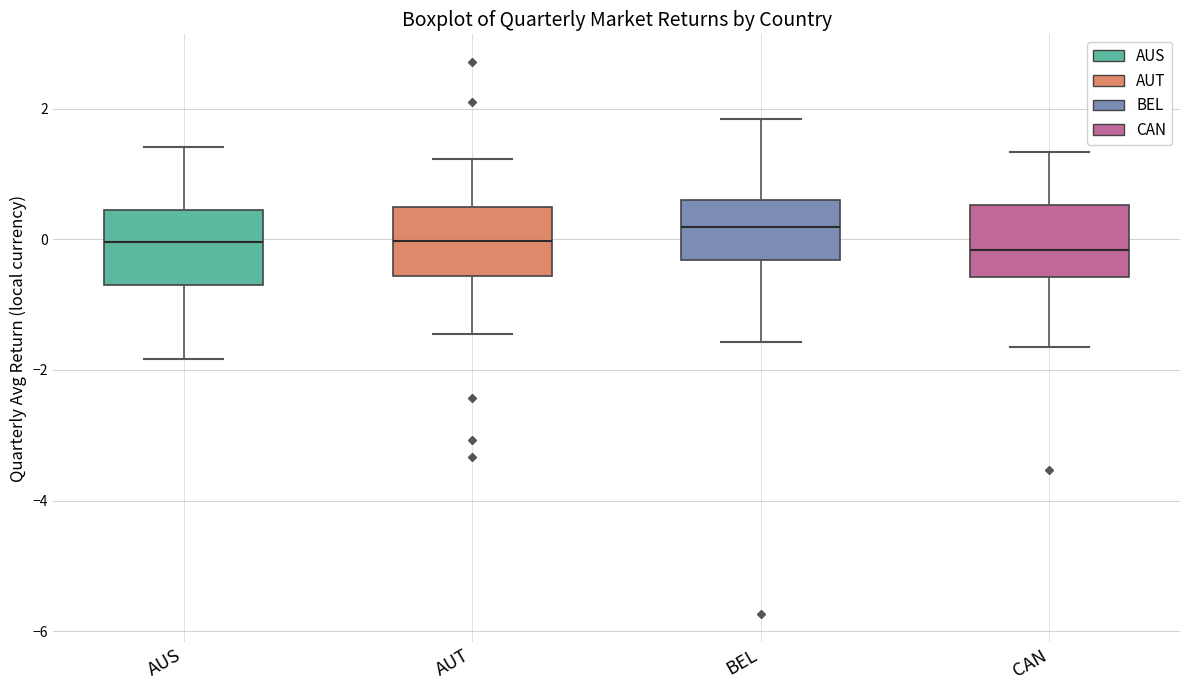

Which box has the highest median line?

BEL